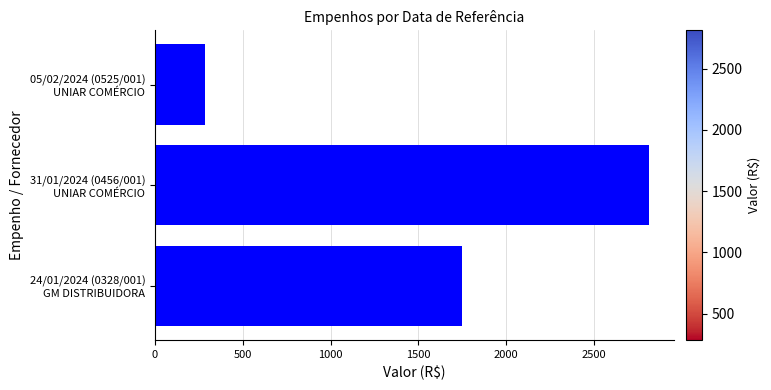

What is the sum of all values?

4848